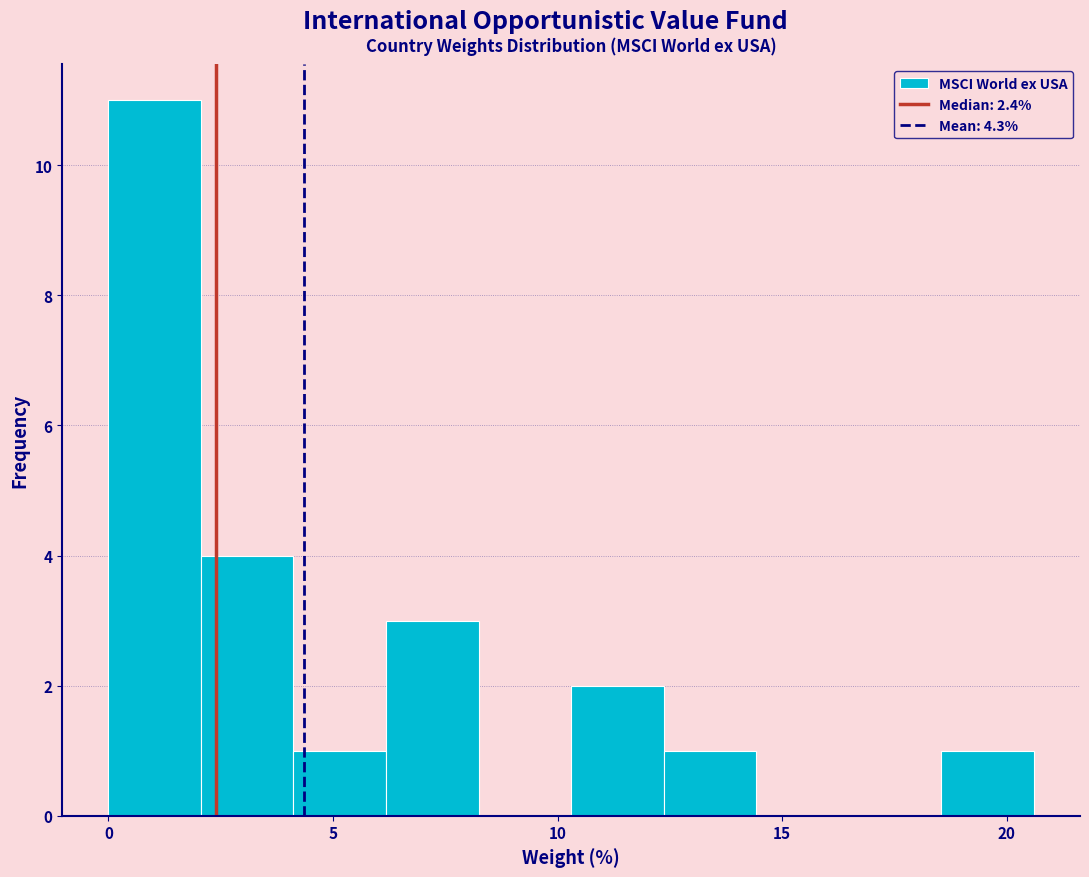

Which range on the x-axis has the tallest bar?

0.0 to 2.0